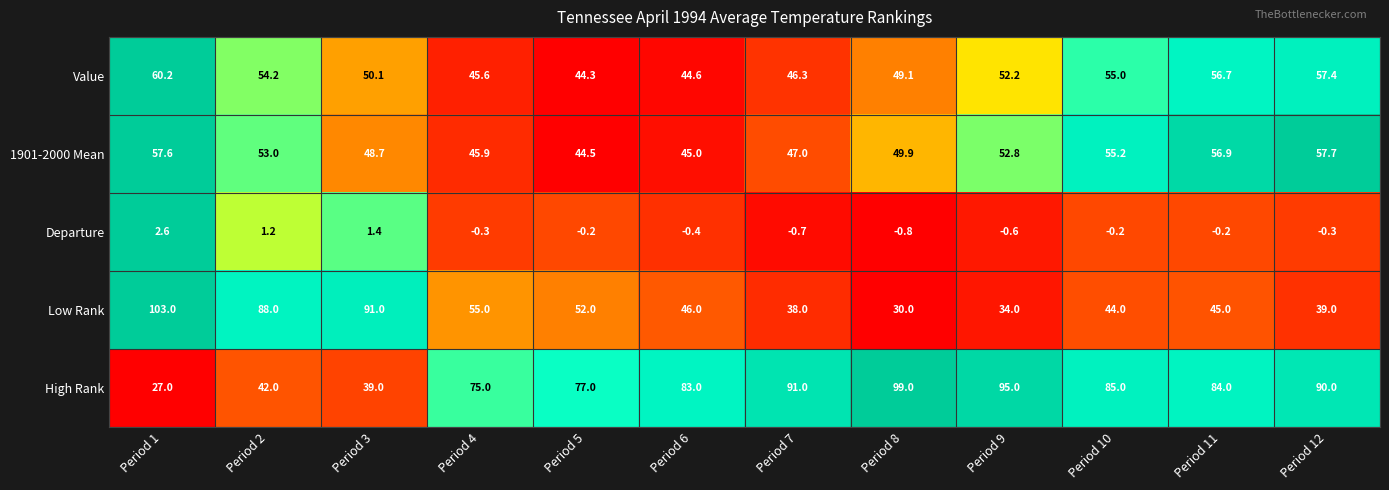

Which series changed the most between Period 3 and Period 7?

Low Rank